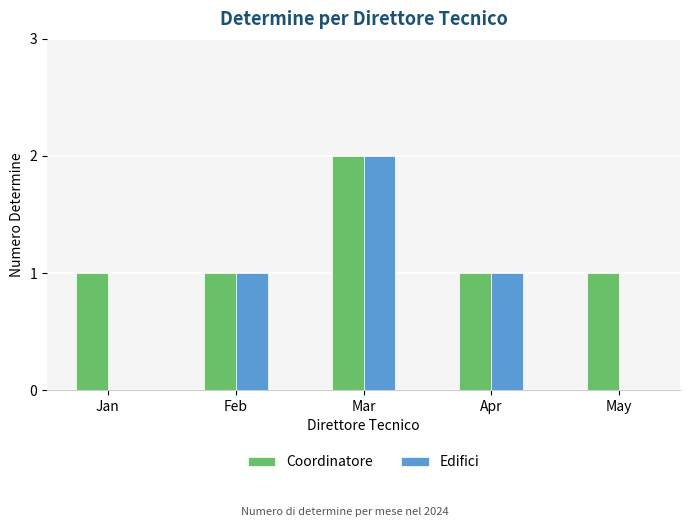

Does the chart contain stacked bars?

No